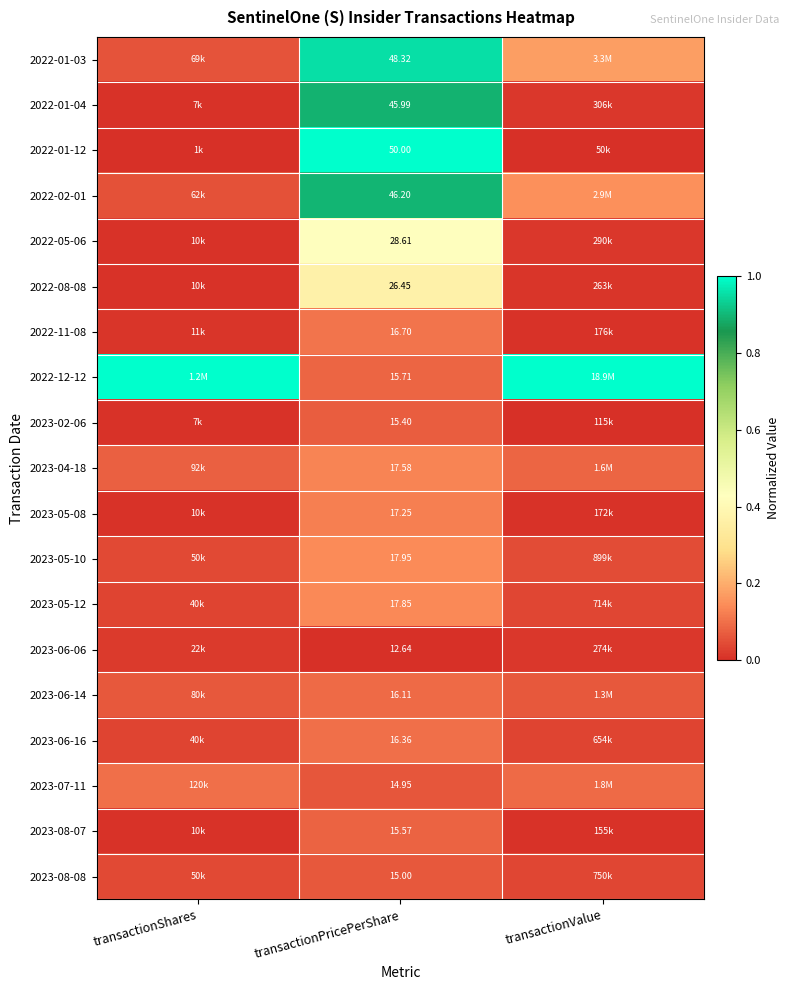

Is the value of 2023-08-08 at transactionPricePerShare greater than the value of 2022-08-08 at transactionPricePerShare?

No